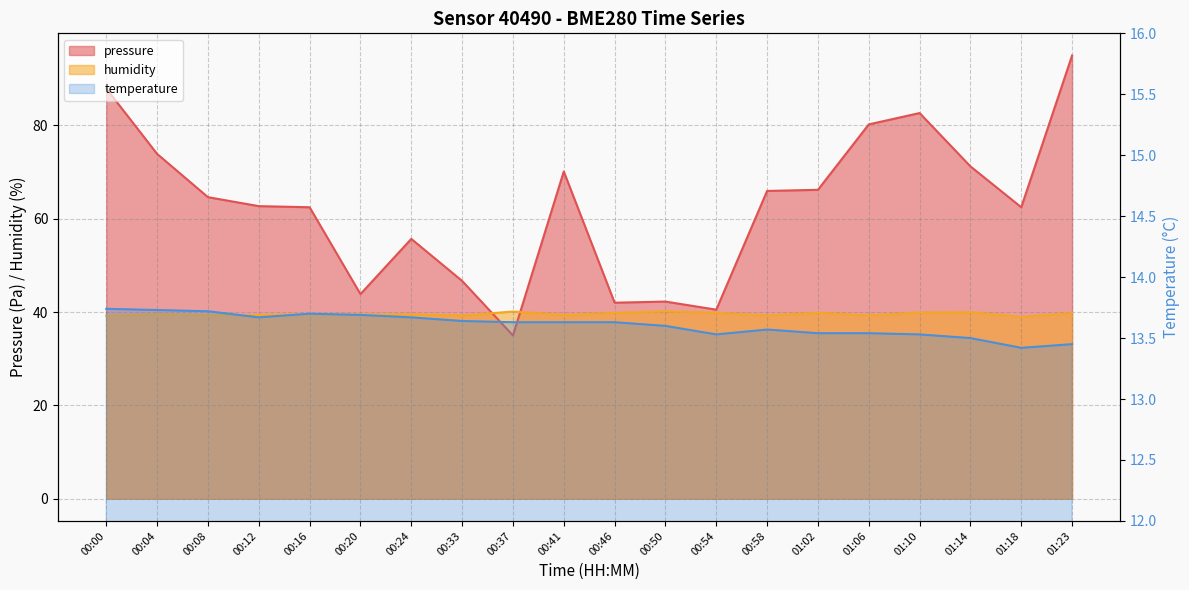

What are all the series names shown in the legend?

pressure, temperature, humidity